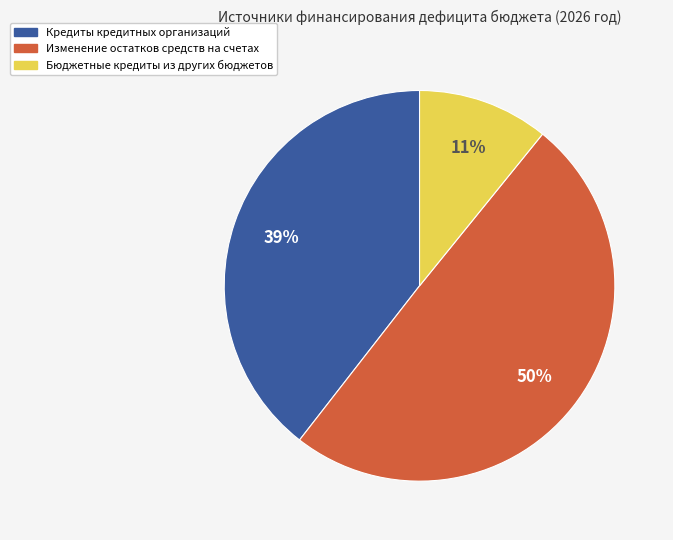

To the nearest percent, what percentage of the pie is Изменение остатков средств на счетах?

50%